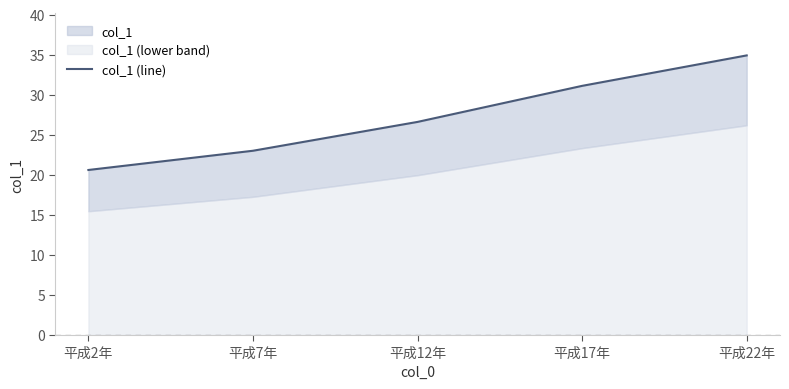

What is the approximate value at 平成2年?

20.6